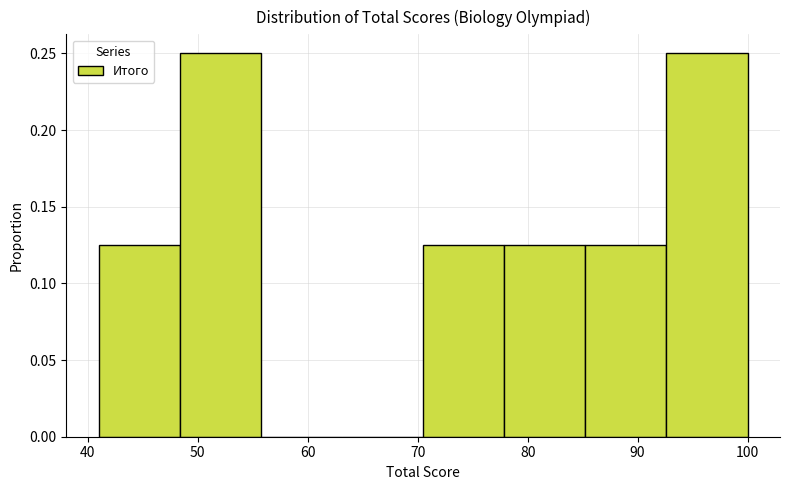

Reading left to right, list every bar in this chart as the range it spans on the x-axis followed by its height. Neither the bar edges nor the heights are printed on the chart, so give them approximately, as read against the axes.

41 to 48: 0.125
48 to 56: 0.250
56 to 63: 0
63 to 71: 0
71 to 78: 0.125
78 to 85: 0.125
85 to 93: 0.125
93 to 100: 0.250